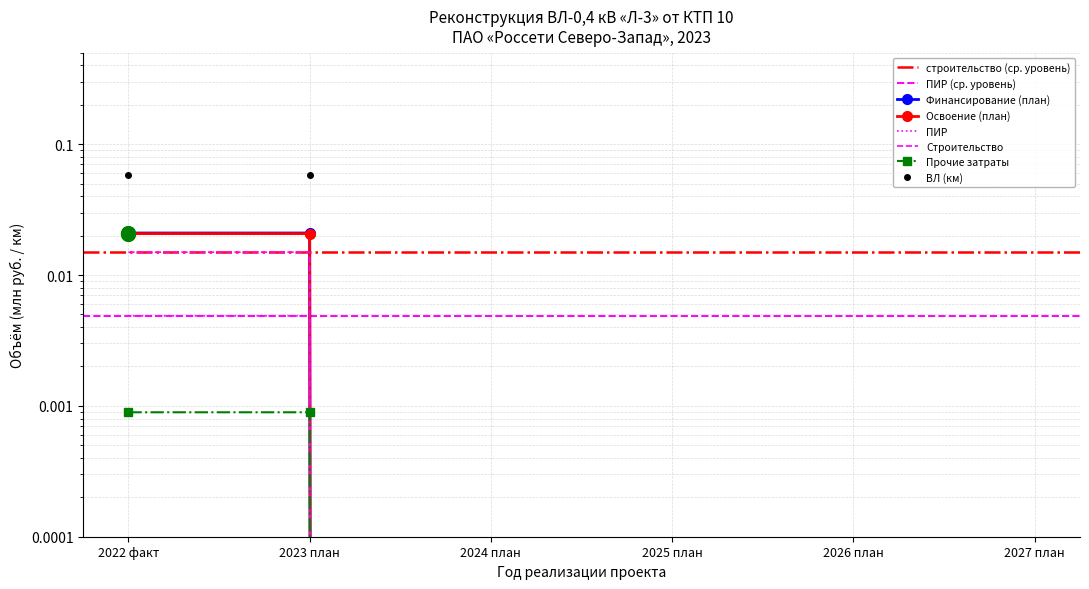

At which category does the chart reach its peak across all series?

2022 факт